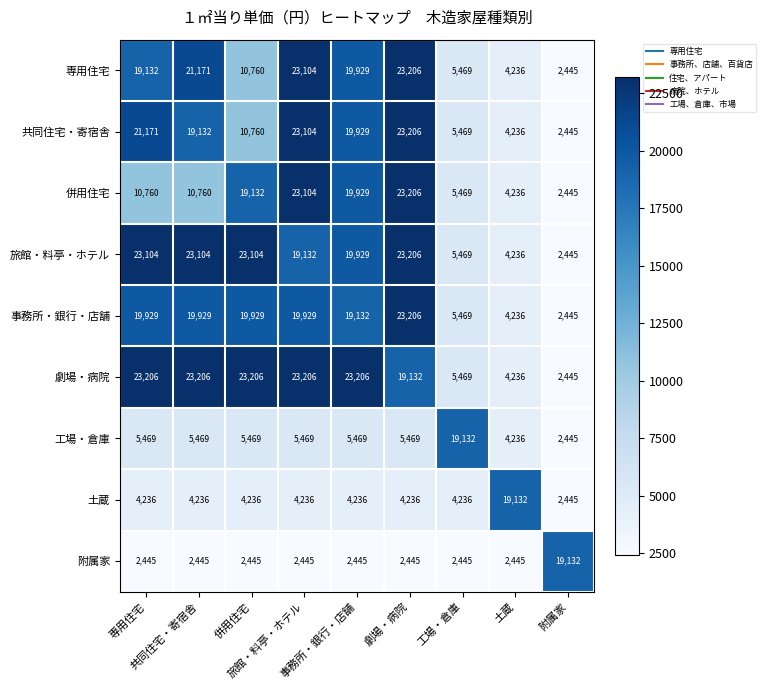

What is the greatest value displayed?

23206